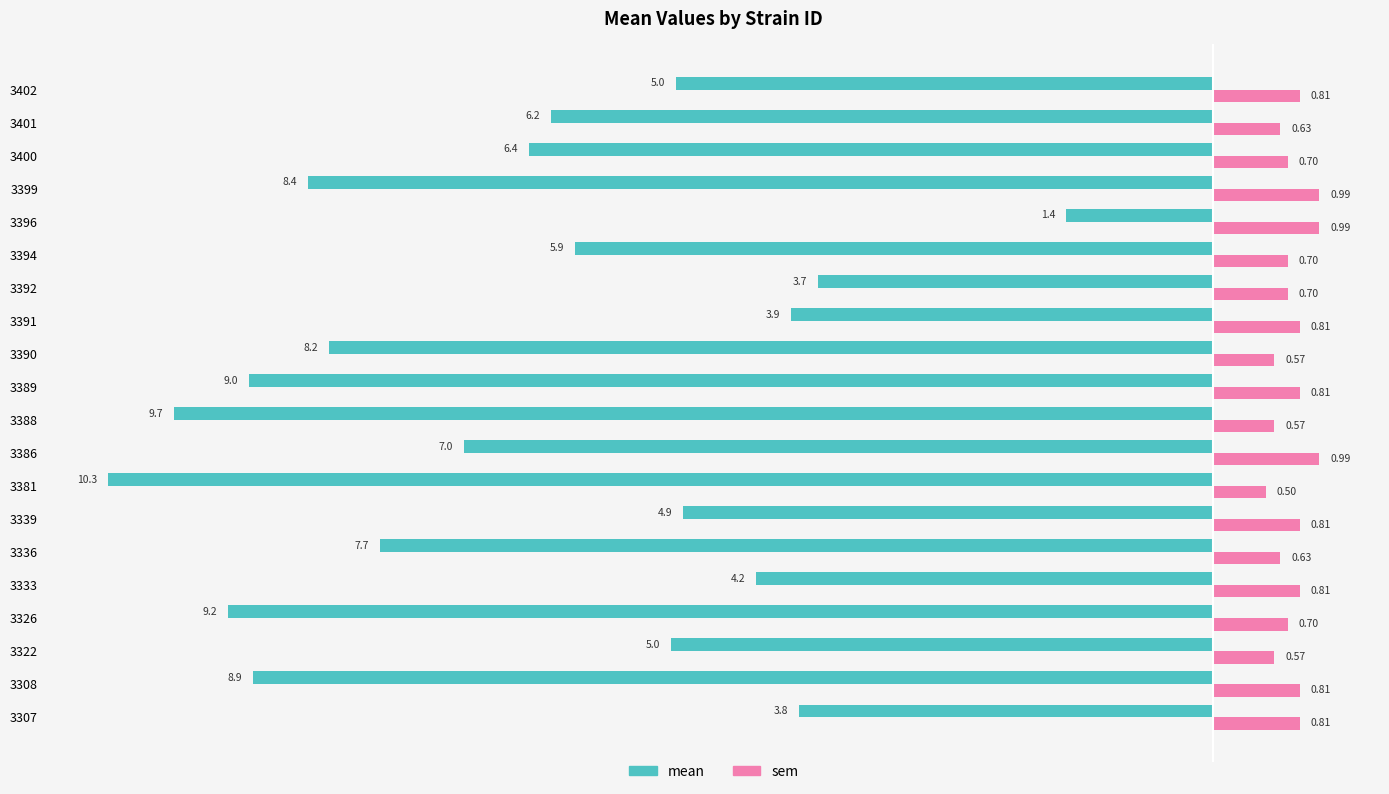

List the labels in order of mean value, largest first.

3396, 3392, 3307, 3391, 3333, 3339, 3402, 3322, 3394, 3401, 3400, 3386, 3336, 3390, 3399, 3308, 3389, 3326, 3388, 3381